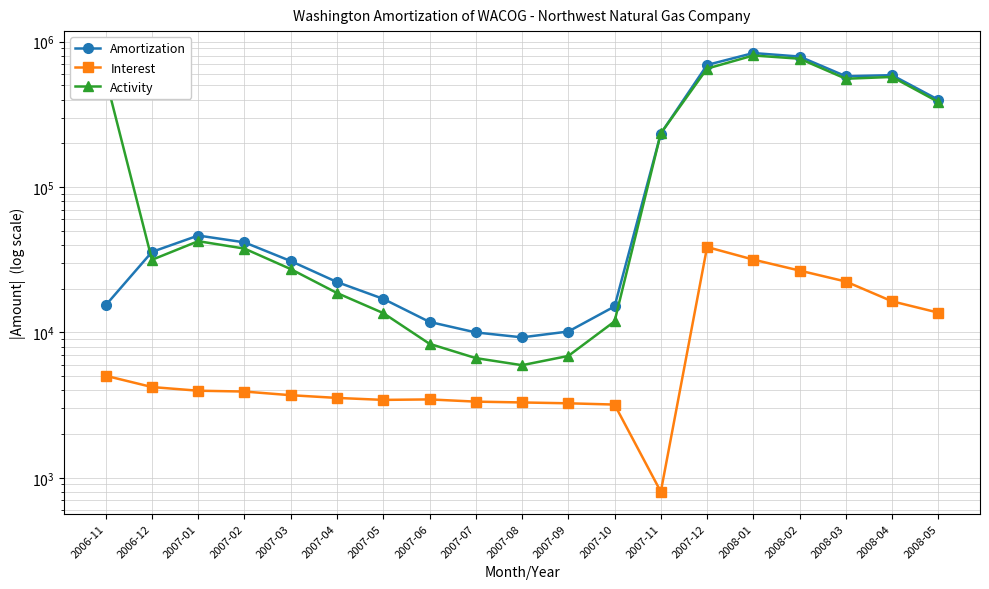

What are all the series names shown in the legend?

Amortization, Interest, Activity